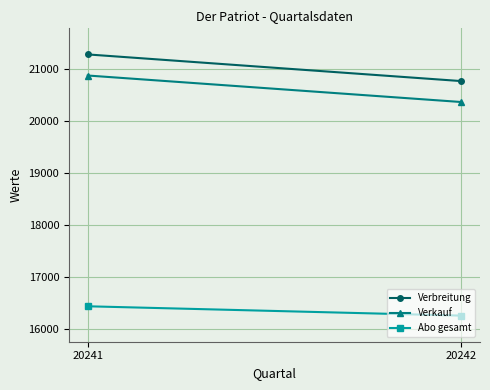

Is it true that Verbreitung equals 21270 at 20241?

True